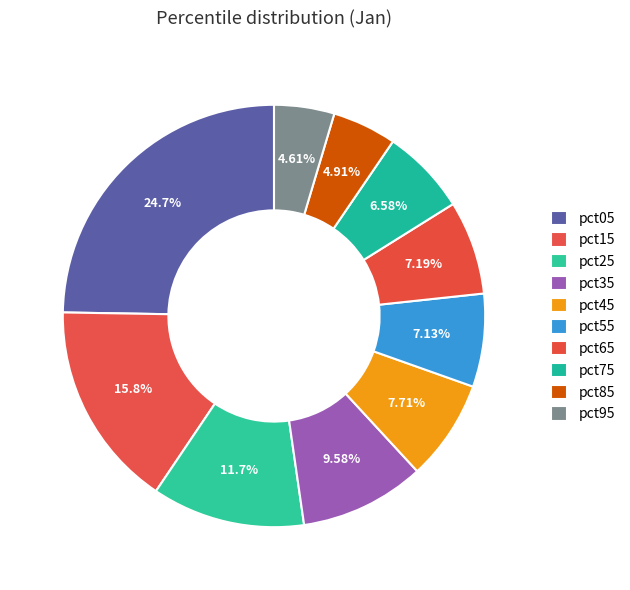

Rank the categories by value from highest to lowest.

pct05, pct15, pct25, pct35, pct45, pct65, pct55, pct75, pct85, pct95